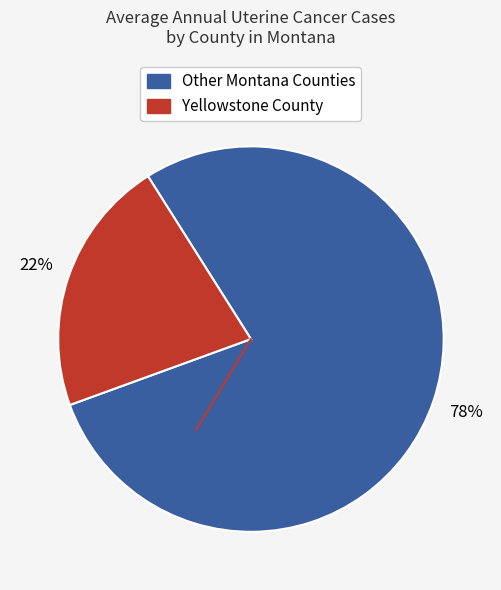

To the nearest percent, what is the average slice percentage?

50%